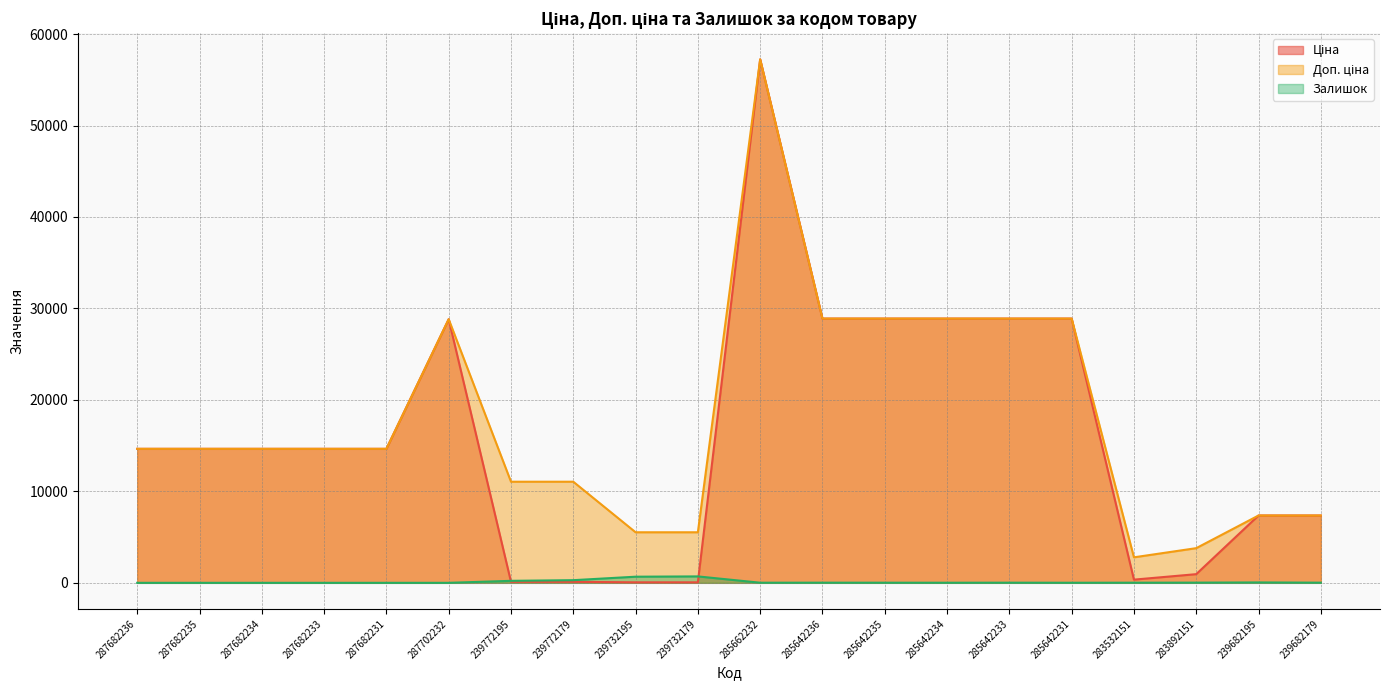

The value of Доп. ціна at 283892151 is 3790.3. True or false?

True